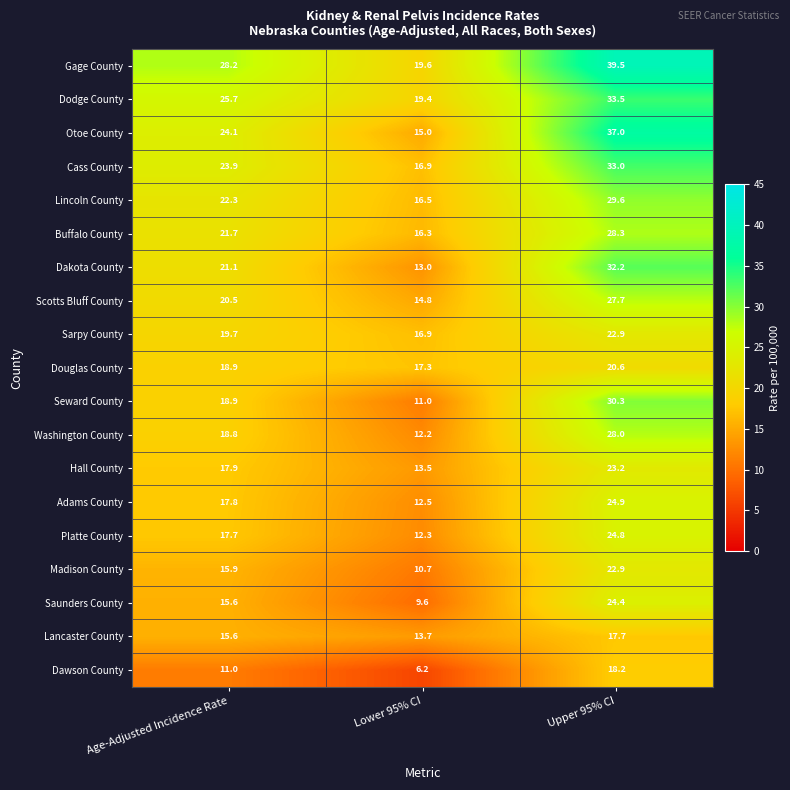

What is the difference between the Douglas County values at Upper 95% CI and Lower 95% CI?

3.3